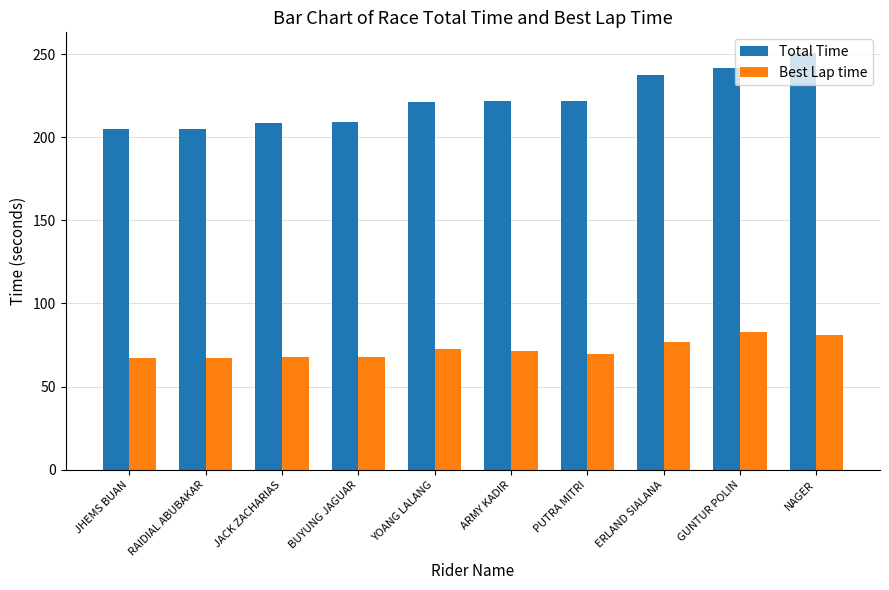

What are all the series names shown in the legend?

Total Time, Best Lap time